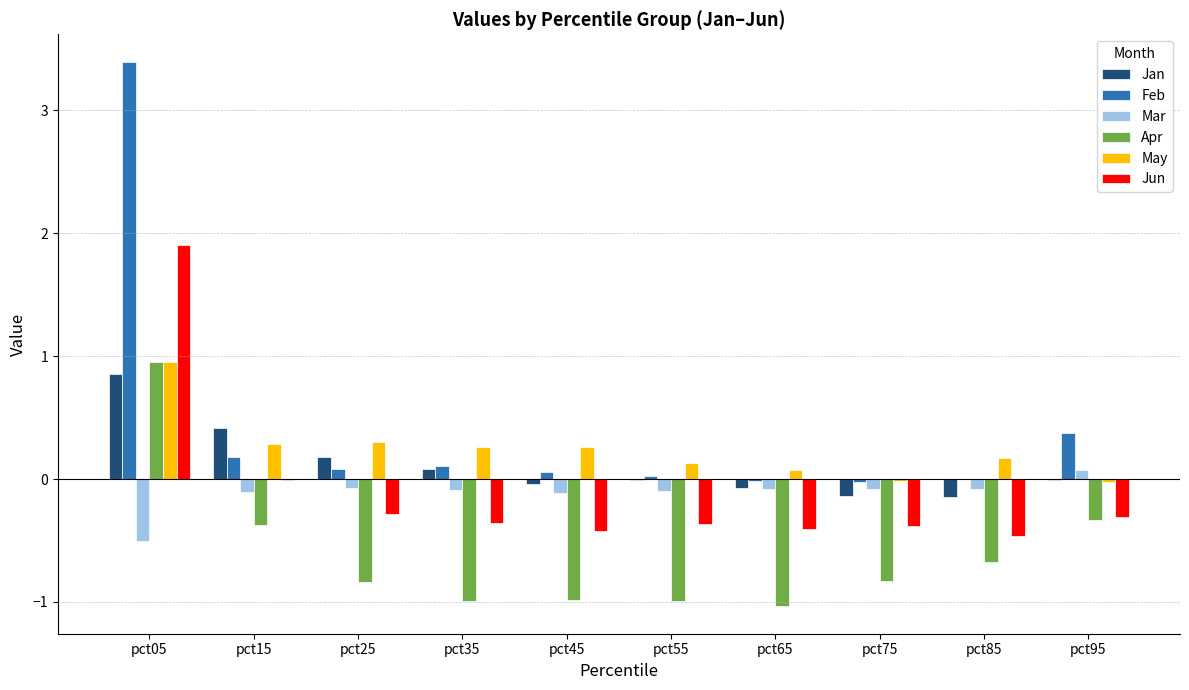

What is the maximum value for Jun?

1.9